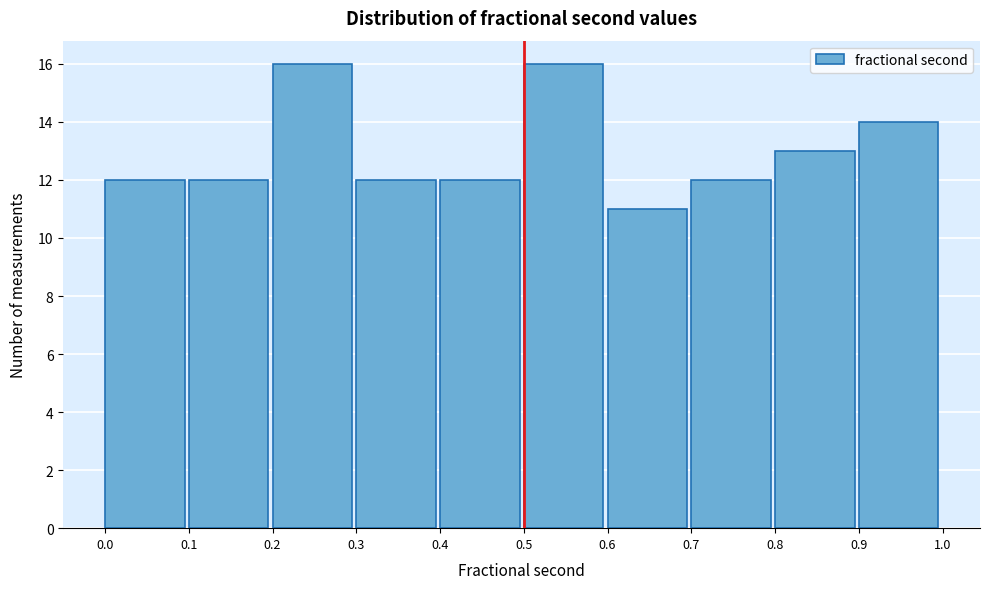

Reading left to right, list every bar in this chart as the range it spans on the x-axis followed by its height. The values are not printed on the chart, so give them approximately, as read against the axis.

0.0 to 0.1: 12
0.1 to 0.2: 12
0.2 to 0.3: 16
0.3 to 0.4: 12
0.4 to 0.5: 12
0.5 to 0.6: 16
0.6 to 0.7: 11
0.7 to 0.8: 12
0.8 to 0.9: 13
0.9 to 1.0: 14